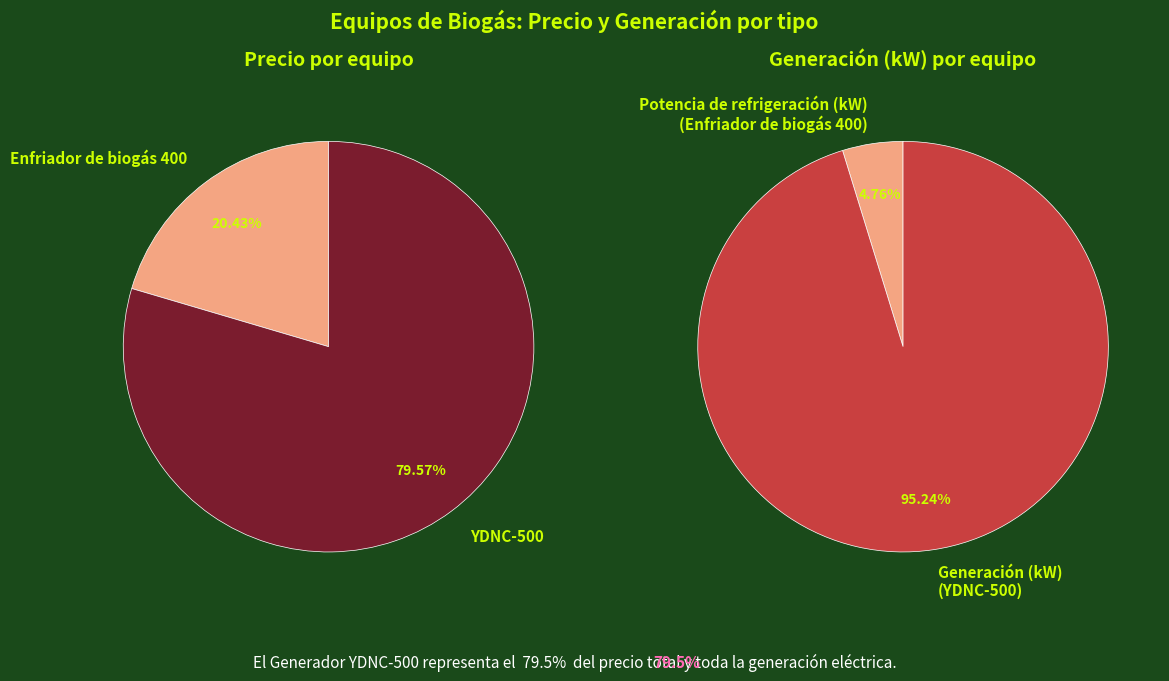

To the nearest percent, what is the combined percentage of Enfriador de biogás 400 and YDNC-500?

100%